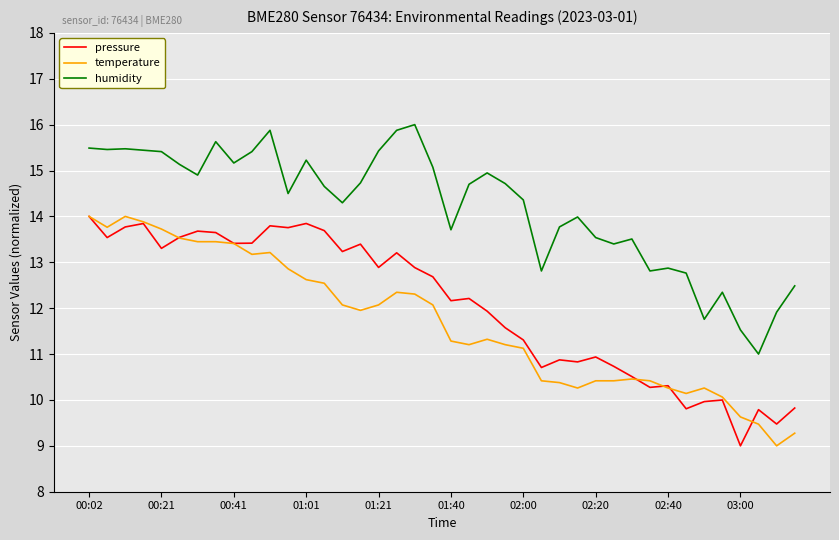

What is the minimum value for pressure?

9.0